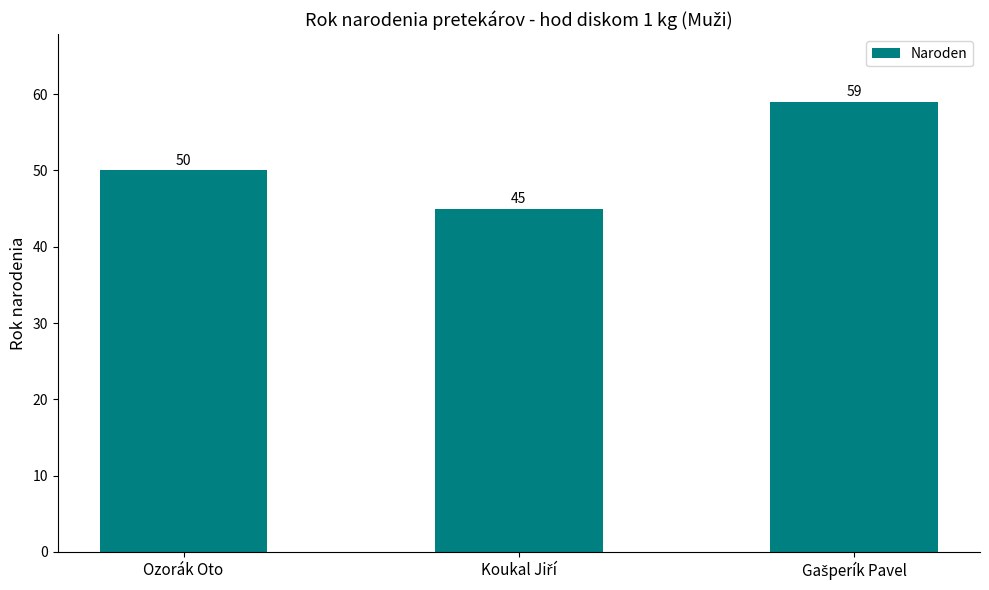

Reading right to left, what are all the values shown in this chart?

59	45	50